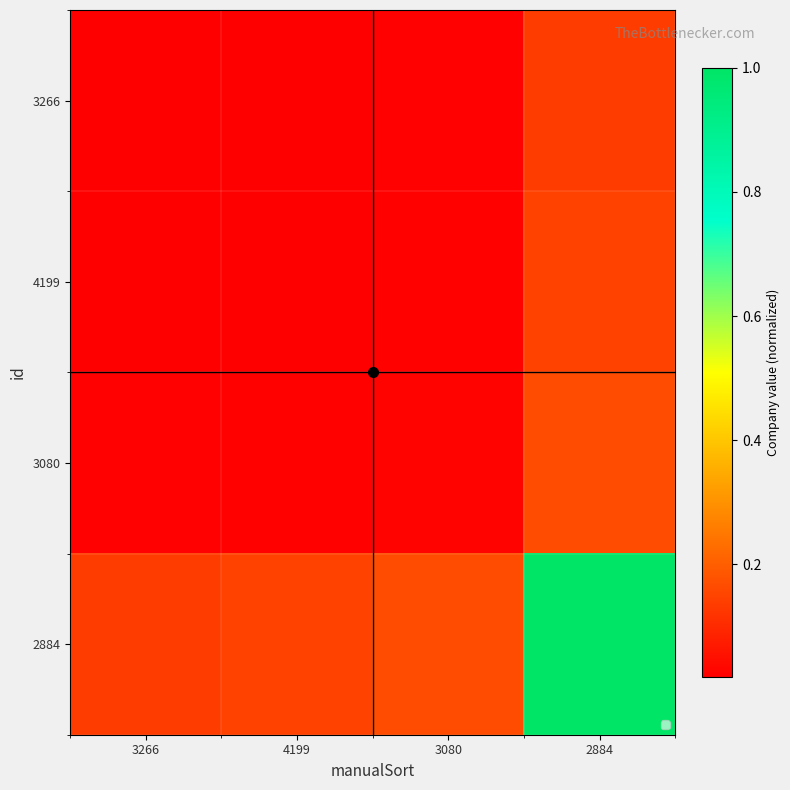

Which series has the largest total across all categories?

2884